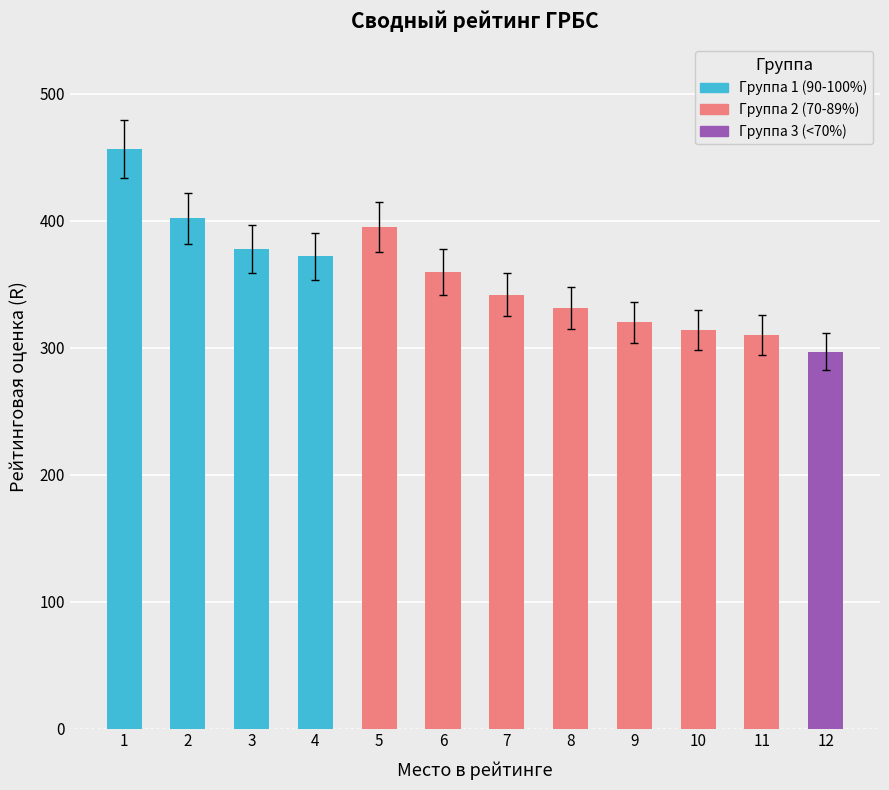

What is the maximum value shown in the chart?

457